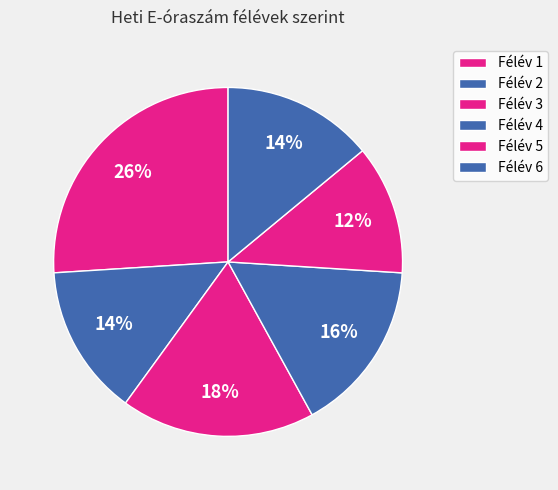

How many segments does this pie chart have?

6